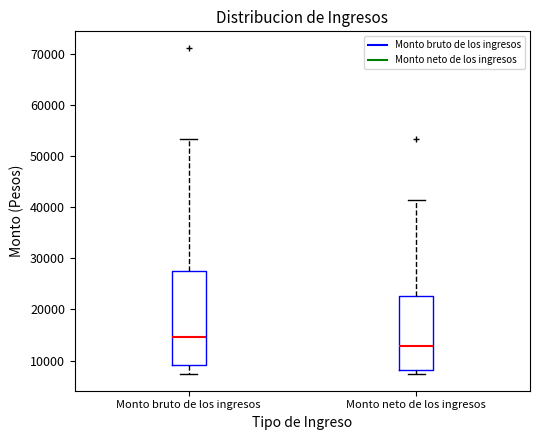

Comparing the boxes themselves (not the whiskers), which one is the tallest?

Monto bruto de los ingresos